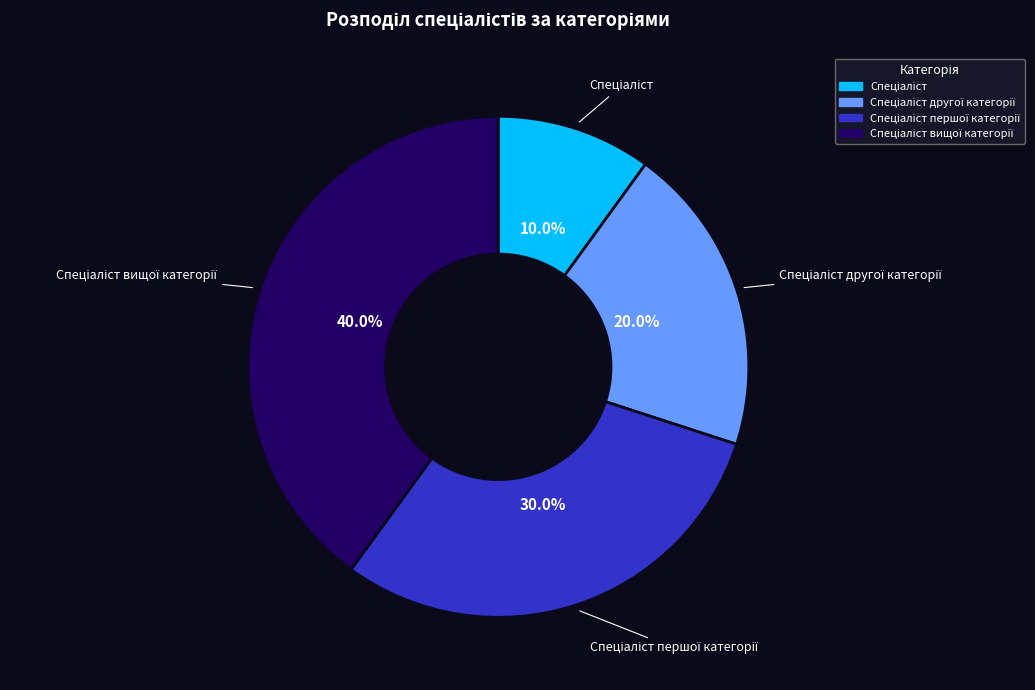

Is there any slice that represents more than half of the pie?

No